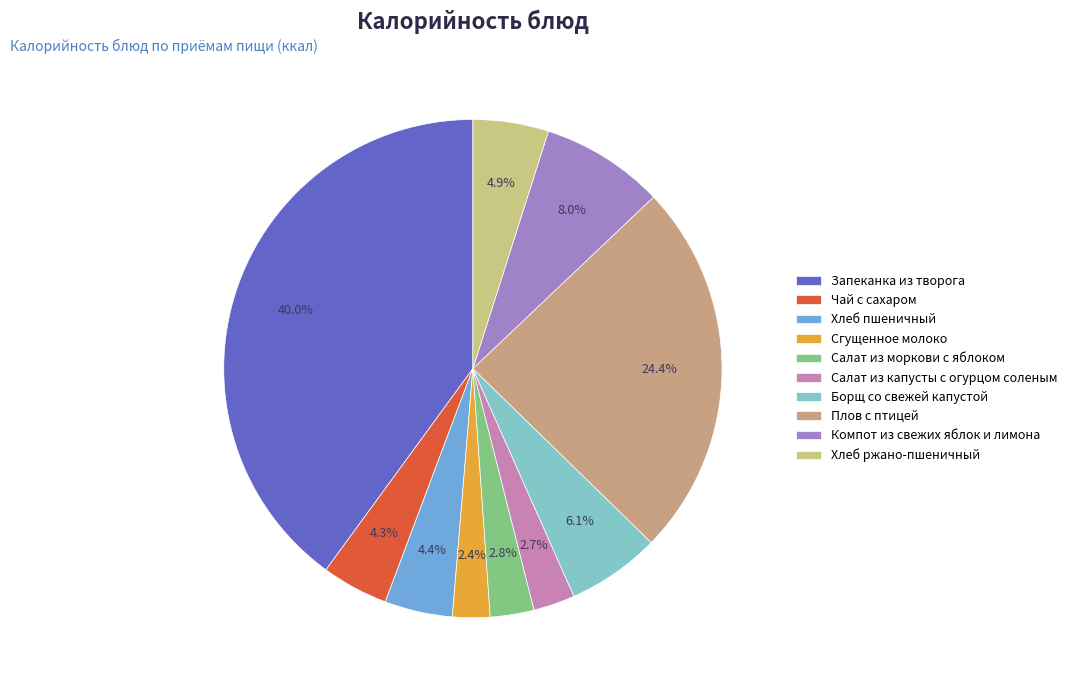

What percentage is the Хлеб пшеничный slice, to the nearest percent?

4%